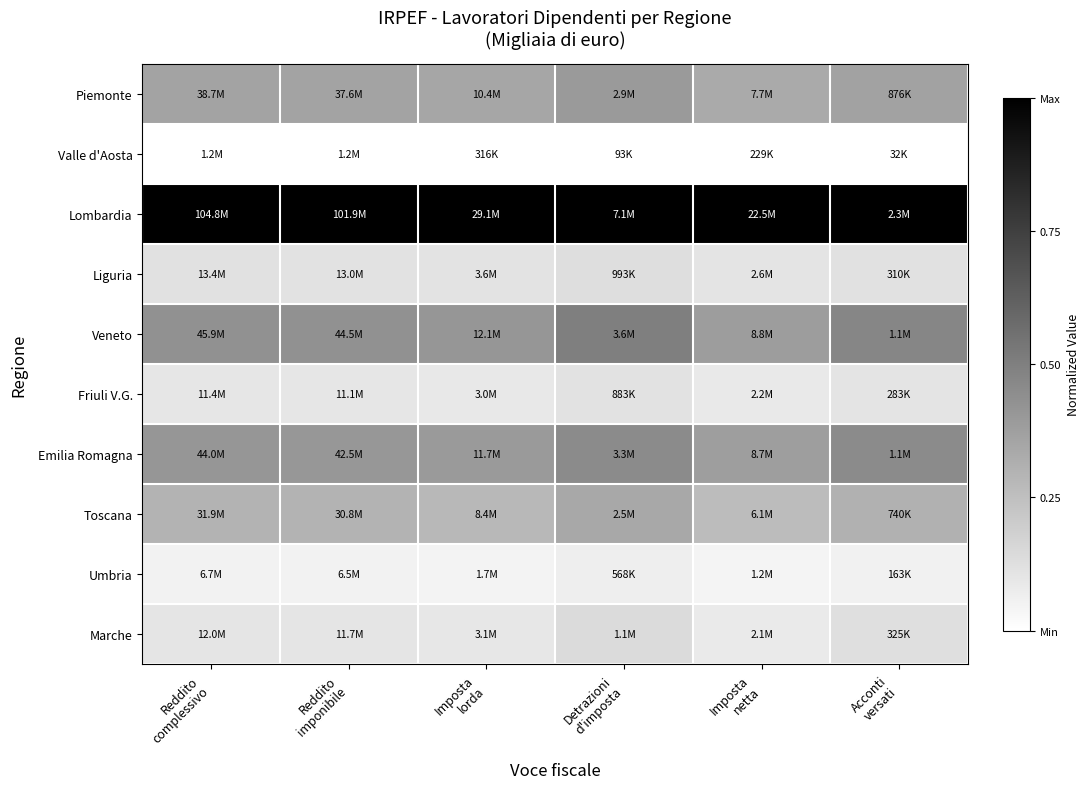

What is the difference between the highest and lowest values at Reddito
imponibile?

1.0